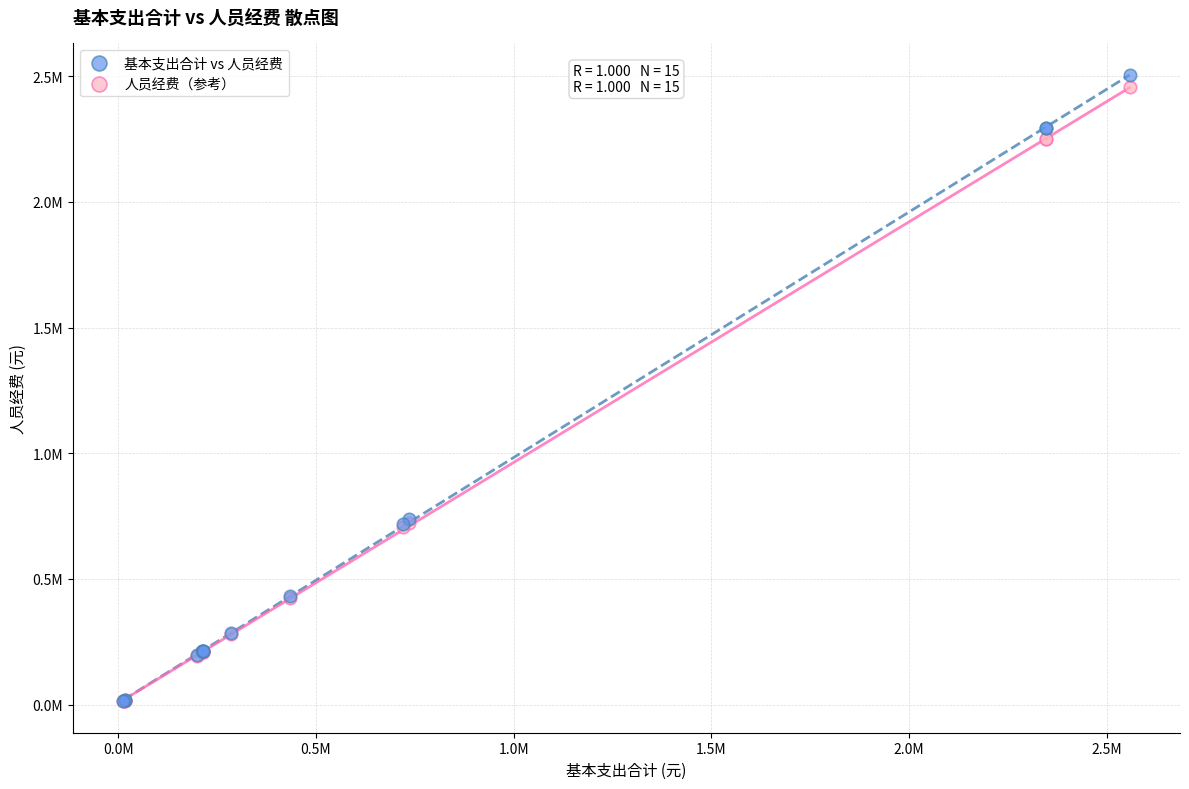

Which series contains the highest Y value?

基本支出合计 vs 人员经费